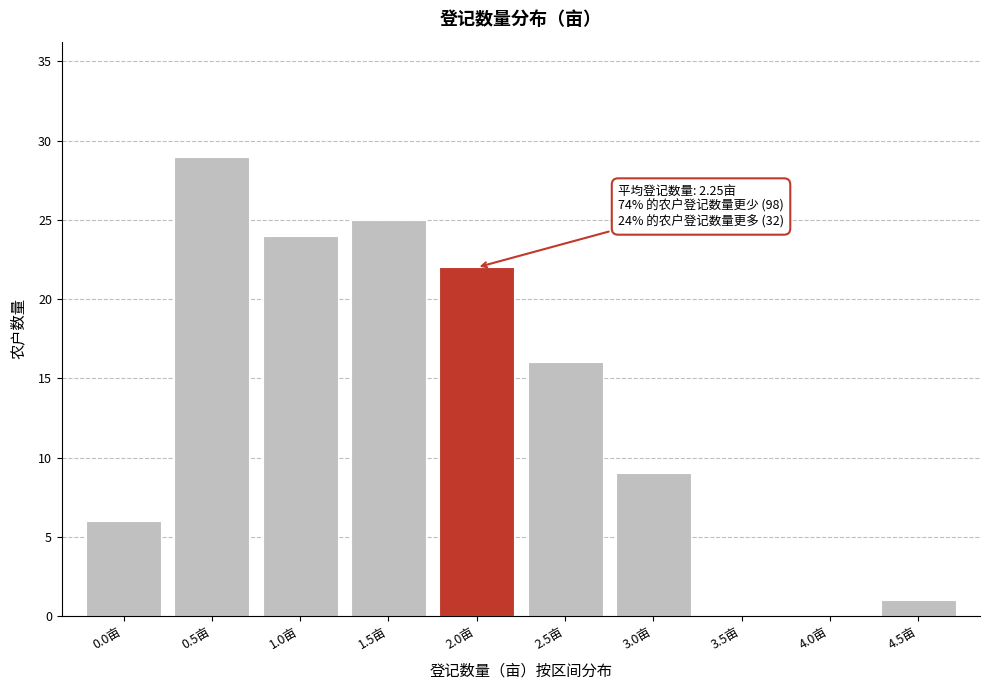

Reading left to right, what are all the values shown in this chart?

0.0亩=6	0.5亩=29	1.0亩=24	1.5亩=25	2.0亩=22	2.5亩=16	3.0亩=9	3.5亩=0	4.0亩=0	4.5亩=1